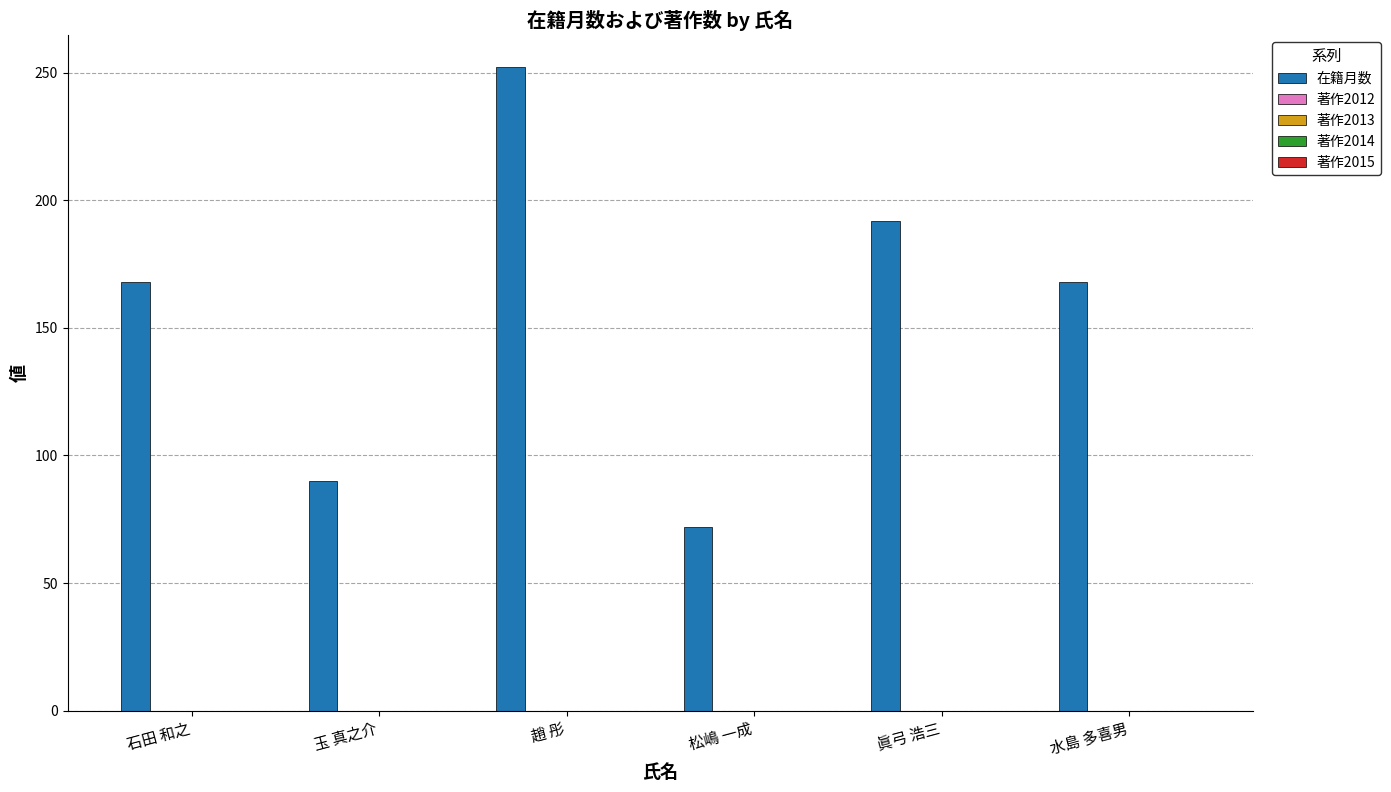

How many bars are there in total?

6